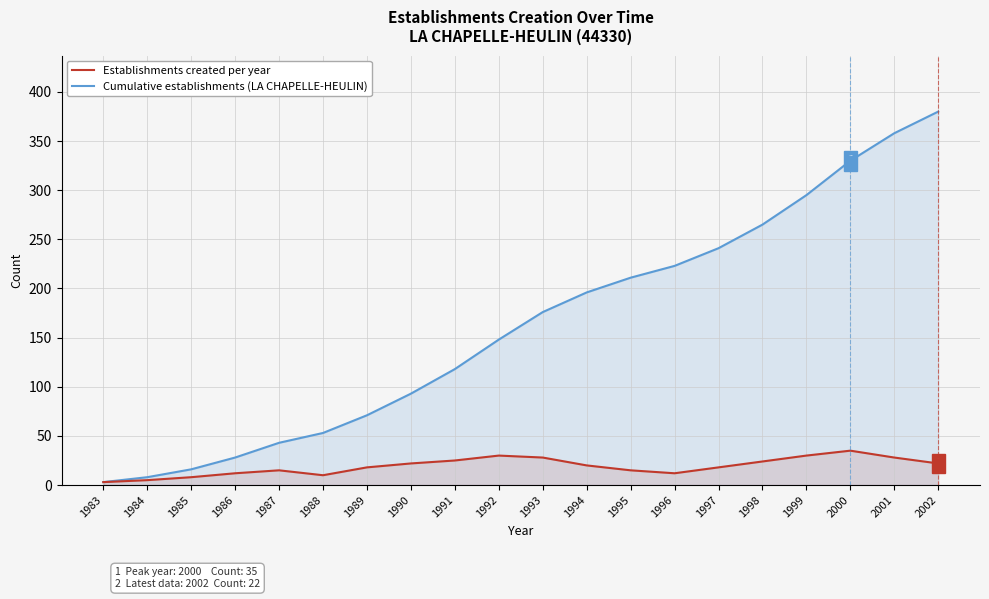

Which series has the largest Y range (max minus min)?

Cumulative establishments (LA CHAPELLE-HEULIN)